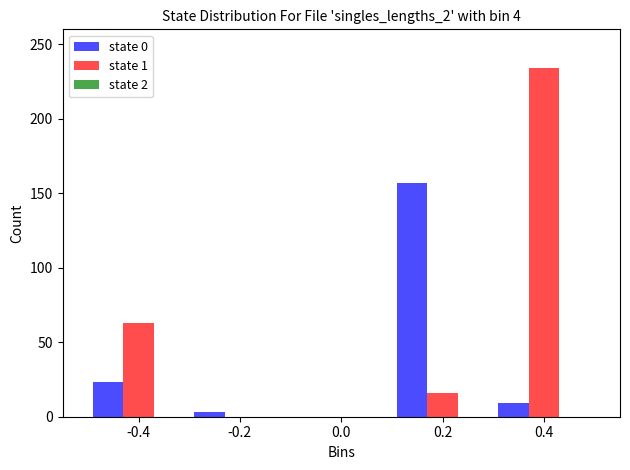

The value of state 1 at 0.0 is 0. True or false?

True